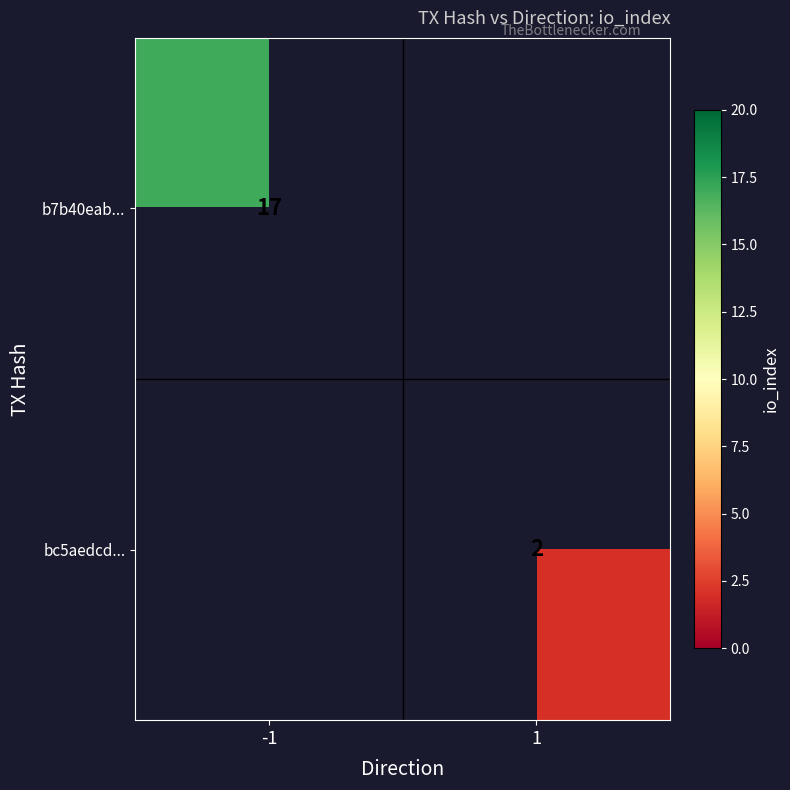

Between 1 and -1, which is larger?

-1